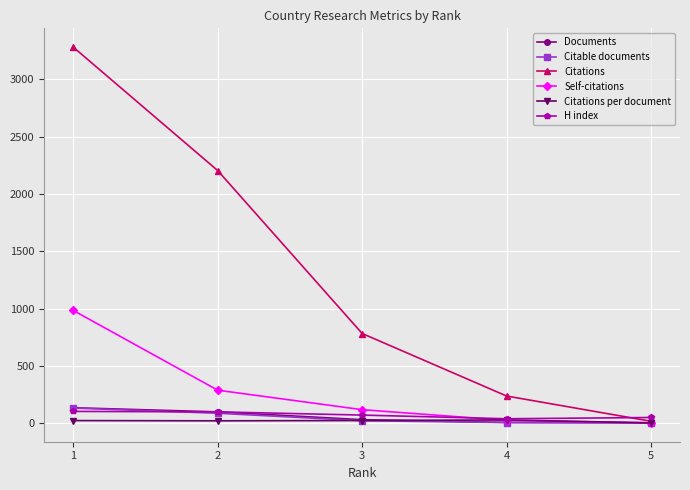

Is the value of H index at 3 greater than the value of Citations at 5?

Yes